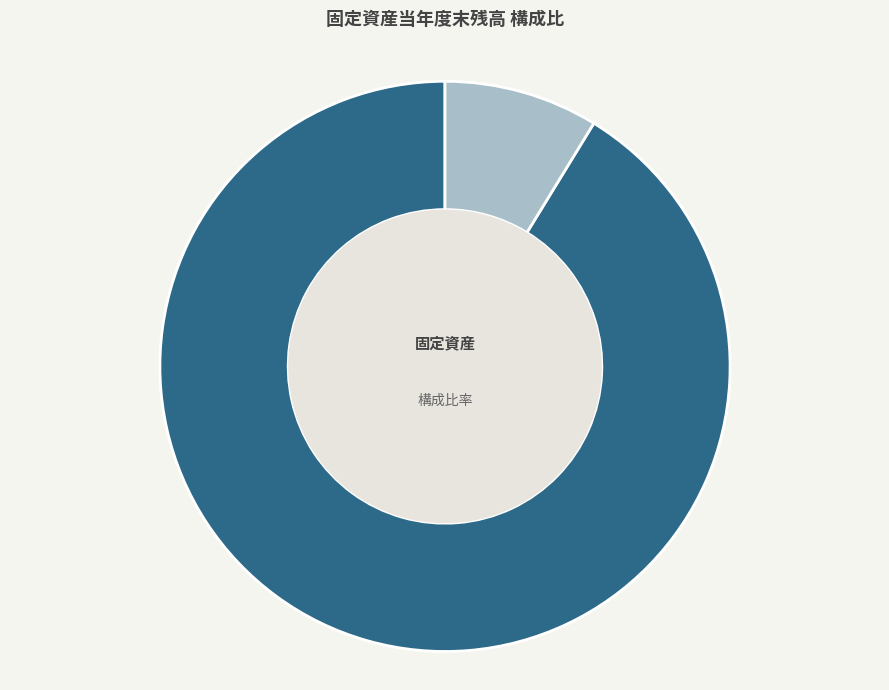

To the nearest percent, what is the combined percentage of ソフトウェア and リース資産?

100%